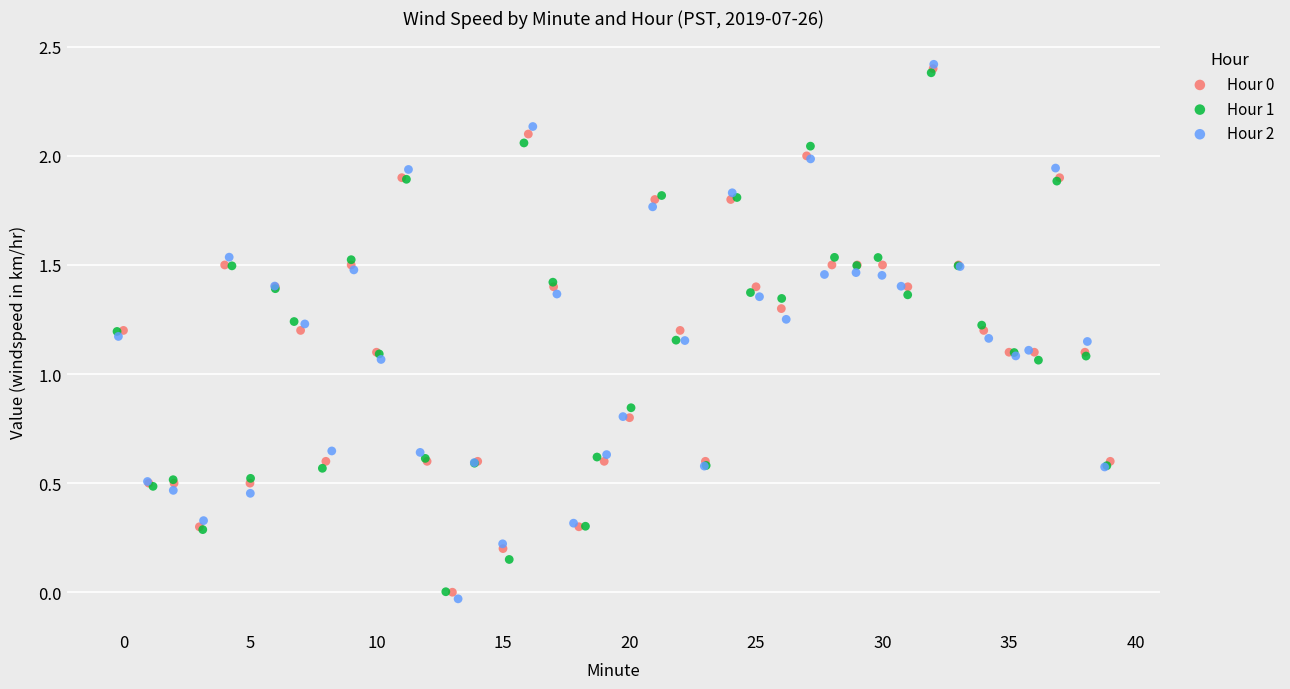

Which series has the largest Y range (max minus min)?

Hour 2